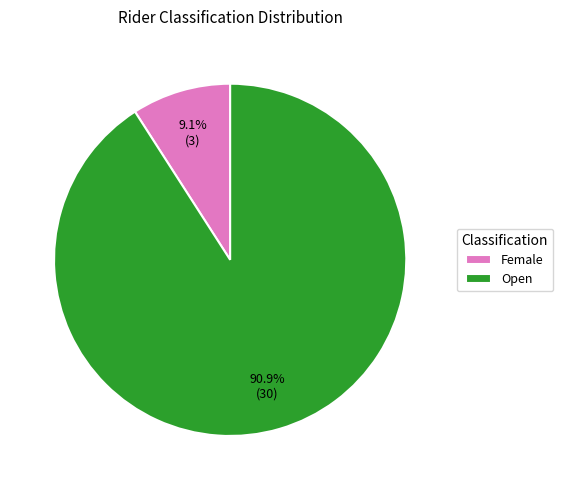

What percentage is the Open slice, to the nearest percent?

91%